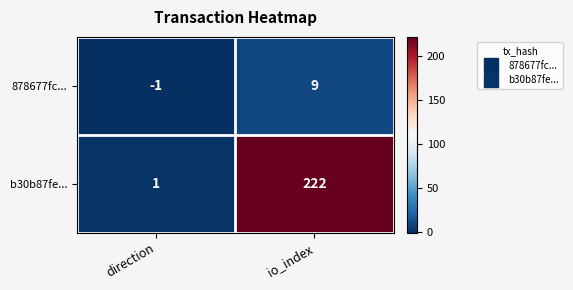

List the series in order of their overall mean, highest first.

b30b87fe..., 878677fc...